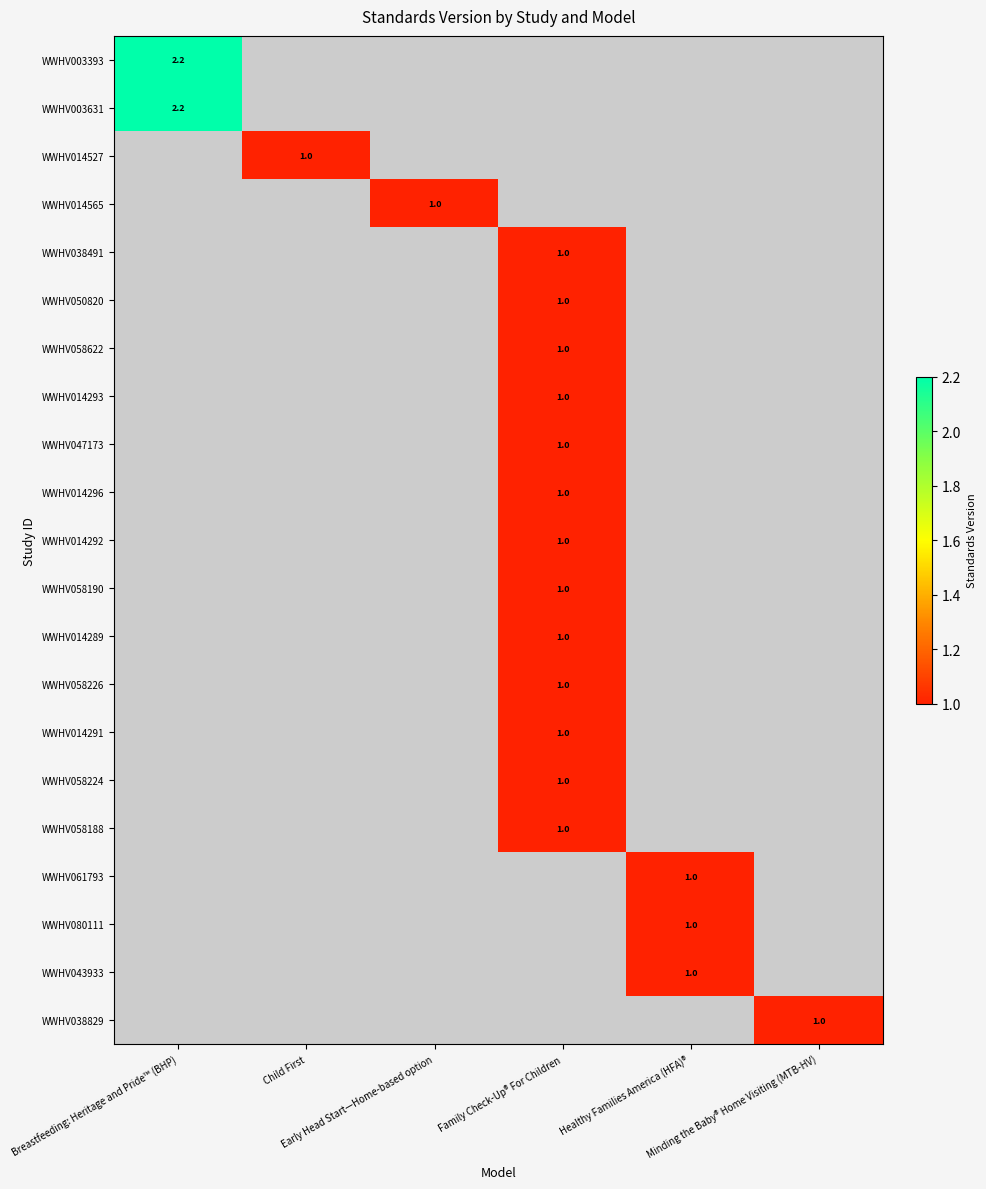

What is the minimum value for WWHV003393?

2.2